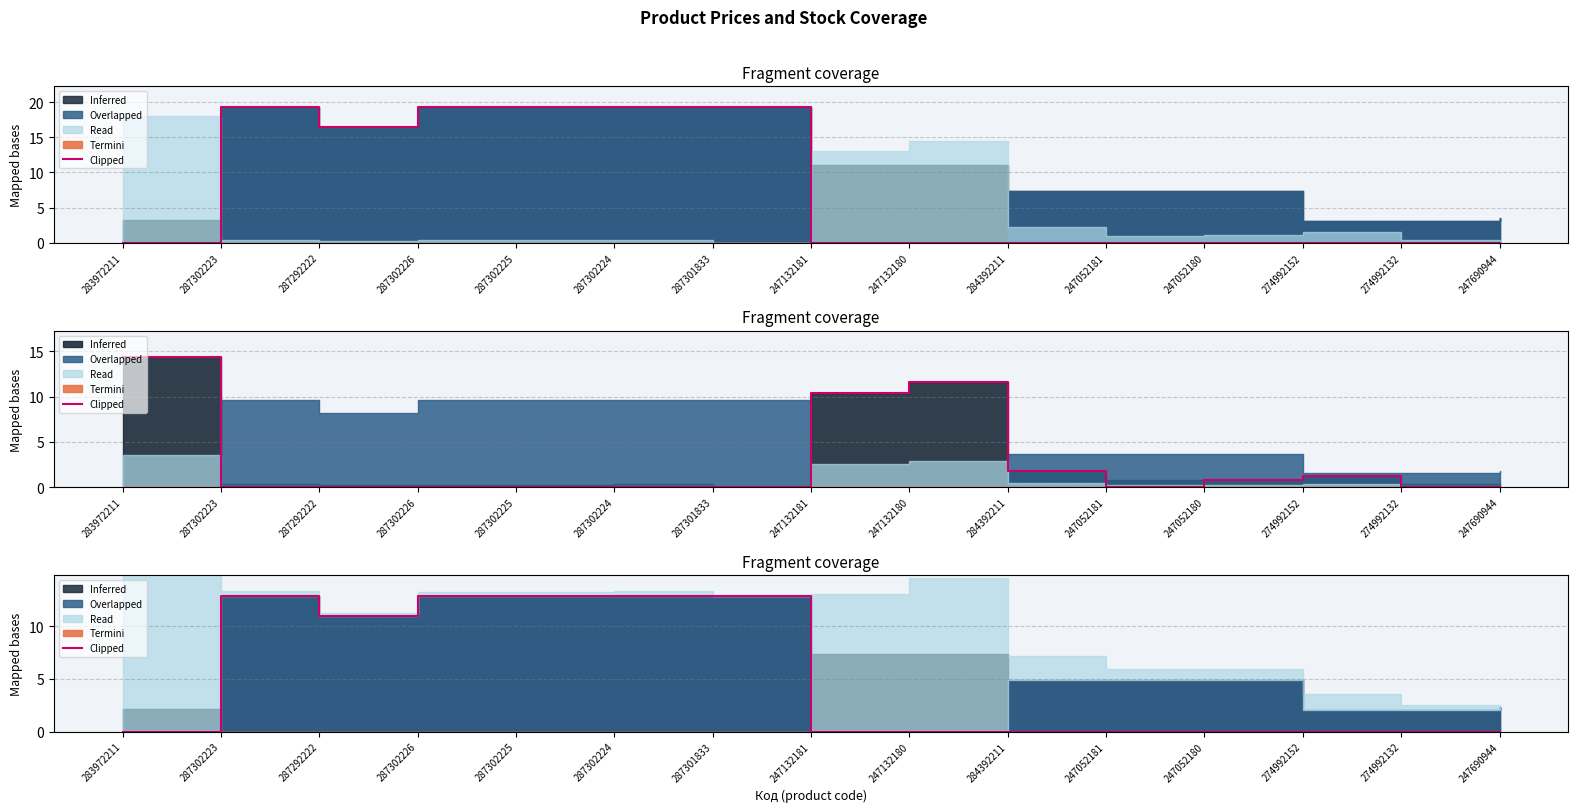

List the labels in order of value, smallest first.

283972211, 247132181, 247132180, 284392211, 247052181, 247052180, 274992152, 274992132, 247690944, 287292222, 287302223, 287302226, 287302225, 287302224, 287301833